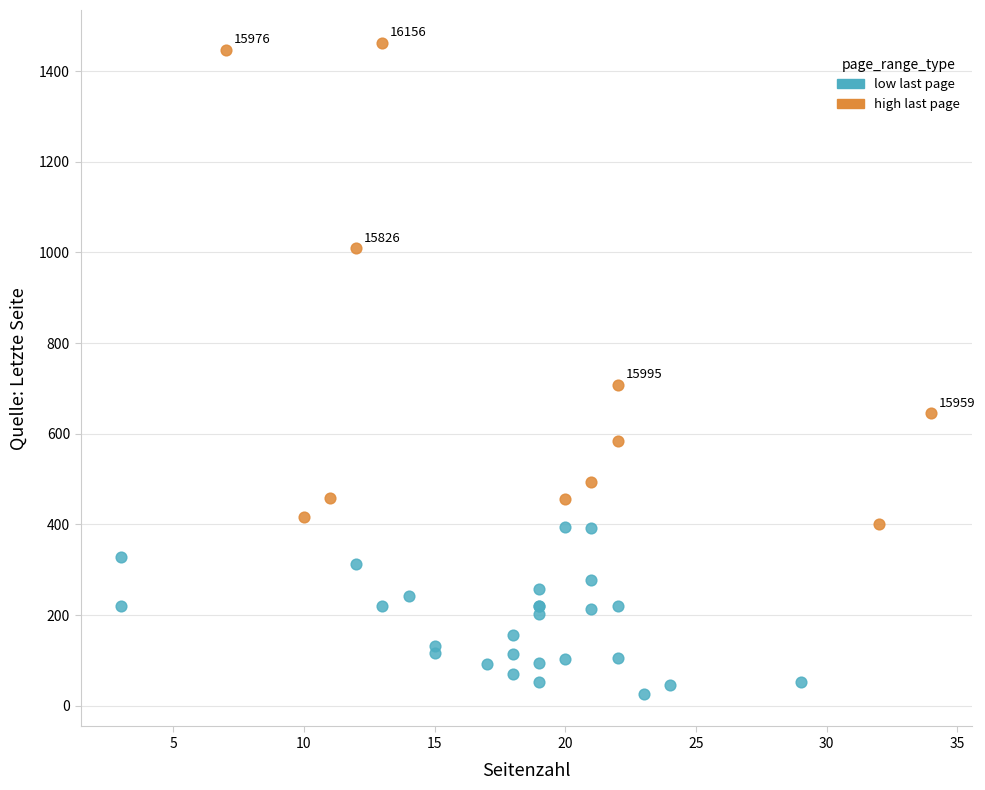

What are all the series names shown in the legend?

low last page, high last page